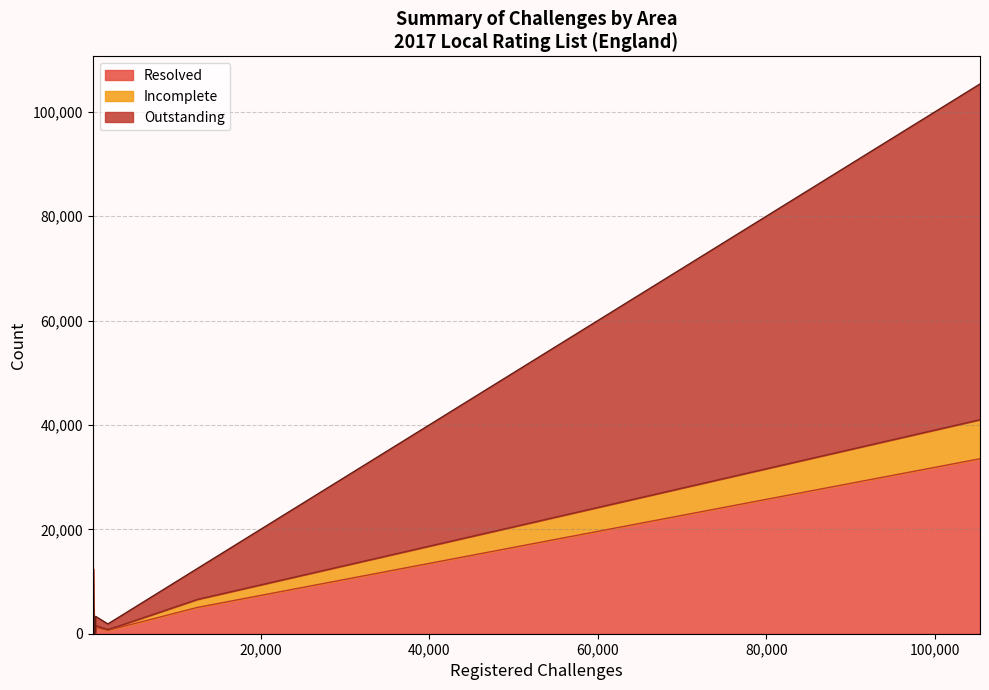

True or false: Outstanding has a value of 91 at Middlesbrough UA.

False